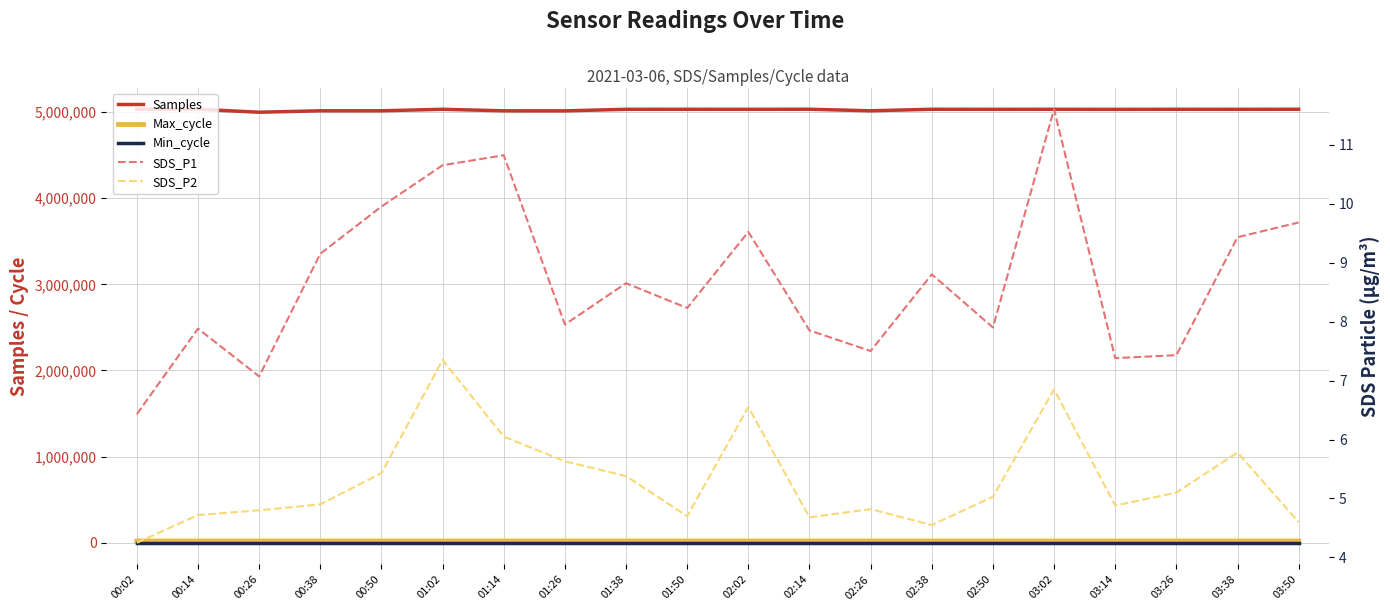

Reading left to right, what are all the values shown in this chart?

Samples: 00:02=5032945.0	00:14=5032918.0	00:26=4998201.0	00:38=5014853.0	00:50=5014762.0	01:02=5032262.0	01:14=5014625.0	01:26=5013988.0	01:38=5032075.0	01:50=5032336.0	02:02=5031993.0	02:14=5032918.0	02:26=5014731.0	02:38=5032543.0	02:50=5031866.0	03:02=5032161.0	03:14=5031308.0	03:26=5032245.0	03:38=5031778.0	03:50=5032691.0
Max_cycle: 00:02=20562.0	00:14=20103.0	00:26=20516.0	00:38=20049.0	00:50=20053.0	01:02=20050.0	01:14=20045.0	01:26=20459.0	01:38=20463.0	01:50=20045.0	02:02=20041.0	02:14=20103.0	02:26=20057.0	02:38=20049.0	02:50=20053.0	03:02=20080.0	03:14=20115.0	03:26=20489.0	03:38=20119.0	03:50=20484.0
Min_cycle: 00:02=28.0	00:14=28.0	00:26=28.0	00:38=28.0	00:50=28.0	01:02=28.0	01:14=28.0	01:26=28.0	01:38=28.0	01:50=28.0	02:02=28.0	02:14=28.0	02:26=28.0	02:38=28.0	02:50=28.0	03:02=28.0	03:14=28.0	03:26=28.0	03:38=28.0	03:50=28.0
SDS_P1: 00:02=6.4	00:14=7.9	00:26=7.1	00:38=9.2	00:50=9.9	01:02=10.7	01:14=10.8	01:26=8.0	01:38=8.7	01:50=8.2	02:02=9.5	02:14=7.8	02:26=7.5	02:38=8.8	02:50=7.9	03:02=11.6	03:14=7.4	03:26=7.4	03:38=9.4	03:50=9.7
SDS_P2: 00:02=4.2	00:14=4.7	00:26=4.8	00:38=4.9	00:50=5.4	01:02=7.3	01:14=6.0	01:26=5.6	01:38=5.4	01:50=4.7	02:02=6.5	02:14=4.7	02:26=4.8	02:38=4.5	02:50=5.0	03:02=6.8	03:14=4.9	03:26=5.1	03:38=5.8	03:50=4.6